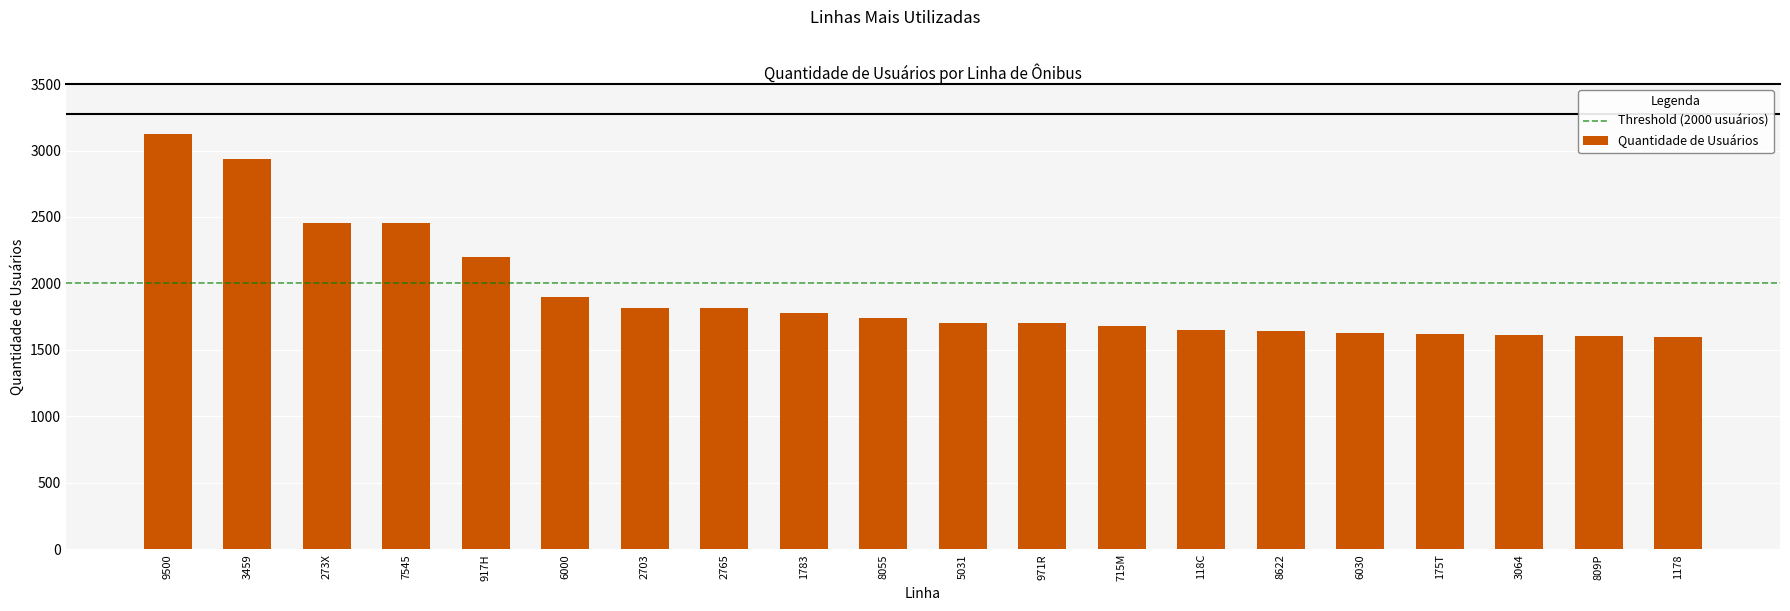

What is the label of the 3rd bar from the right?

3064